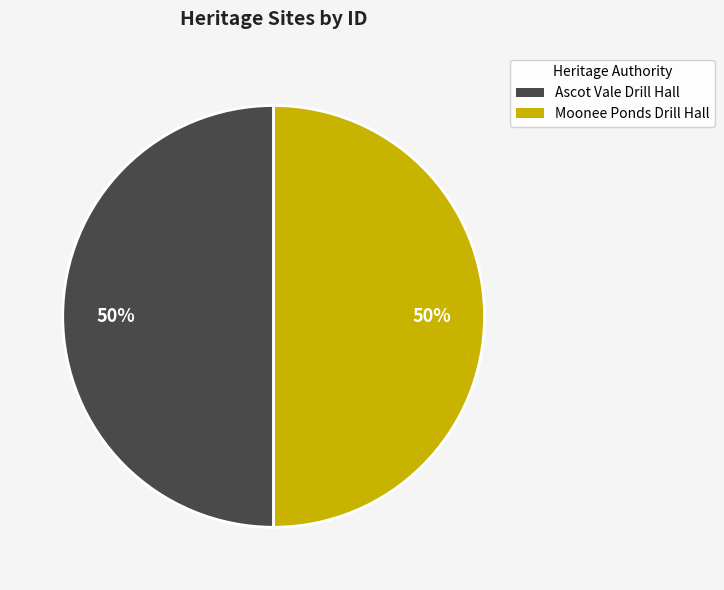

Is it true that Ascot Vale Drill Hall is 61% of the pie?

False